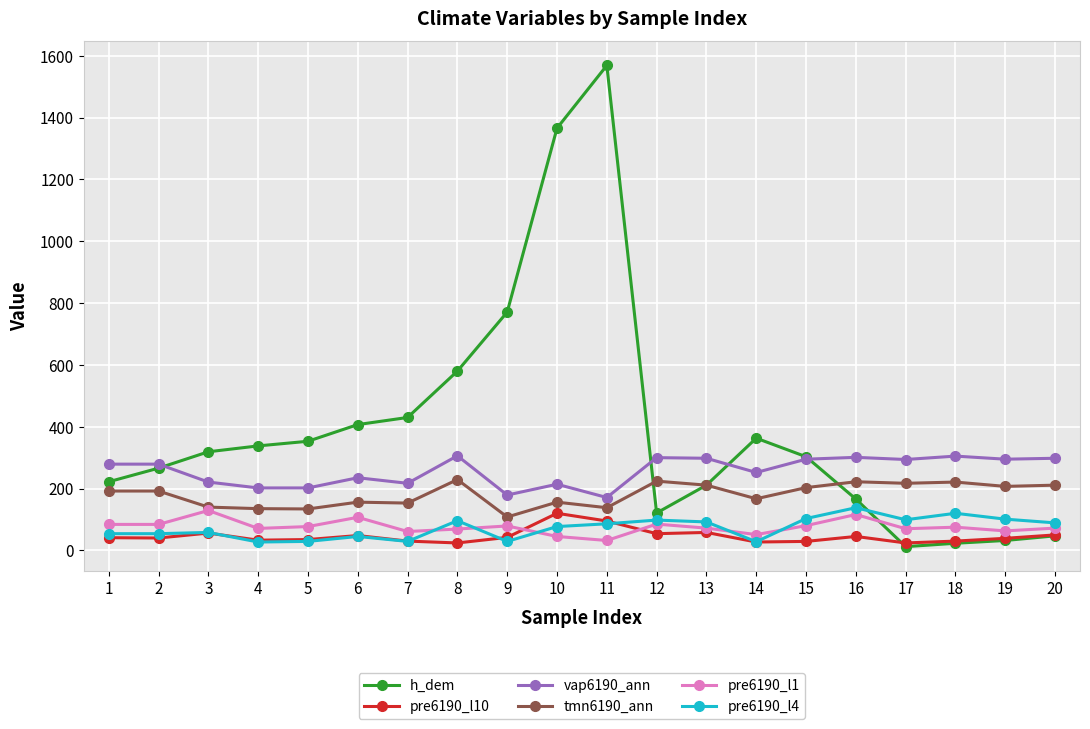

Which series ends up on top after the final intersection of h_dem and tmn6190_ann?

tmn6190_ann